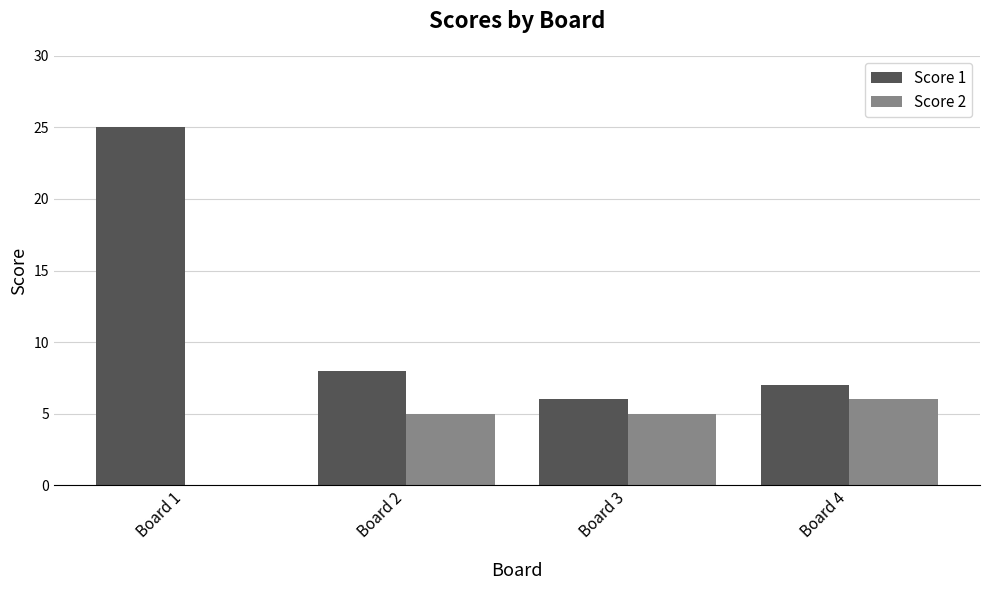

What is the sum of the Score 1 values at Board 2 and Board 3?

14